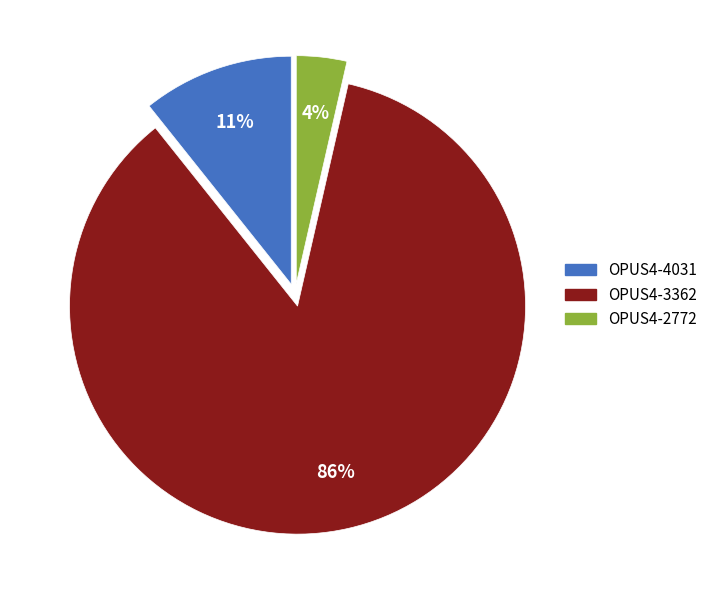

Which category has the smallest portion of the pie?

OPUS4-2772